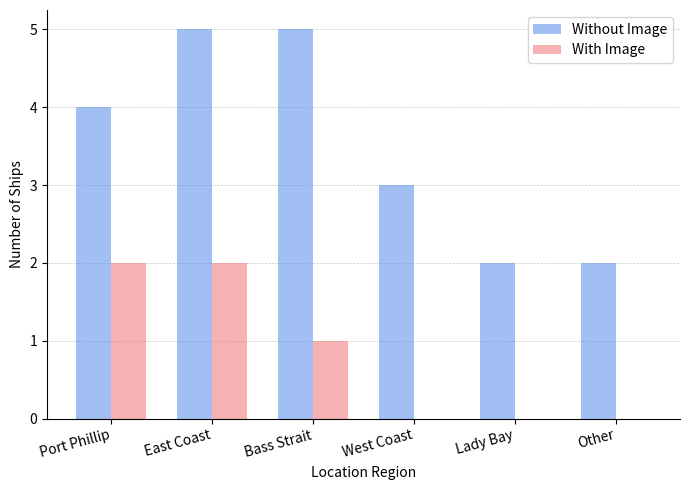

Where is Without Image nearest to the value 3?

West Coast